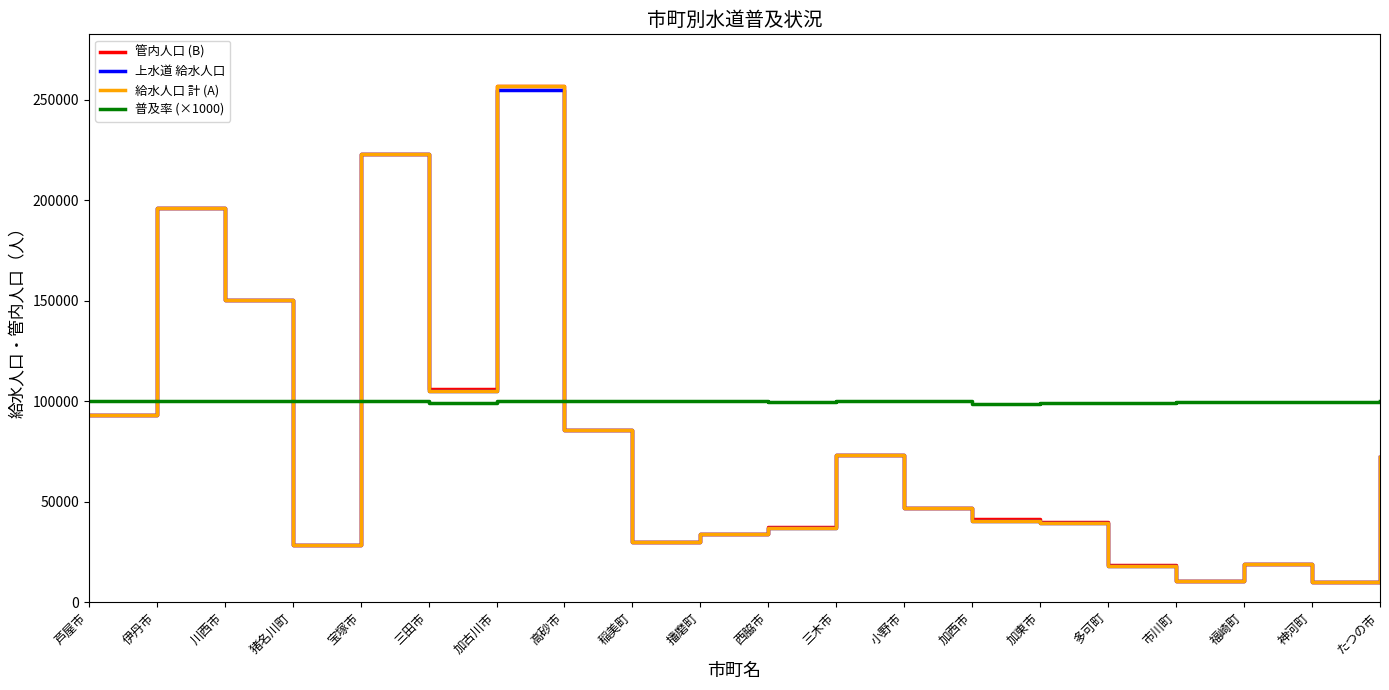

Where do 普及率 (×1000) and 給水人口 計 (A) first cross each other?

芦屋市 and 伊丹市